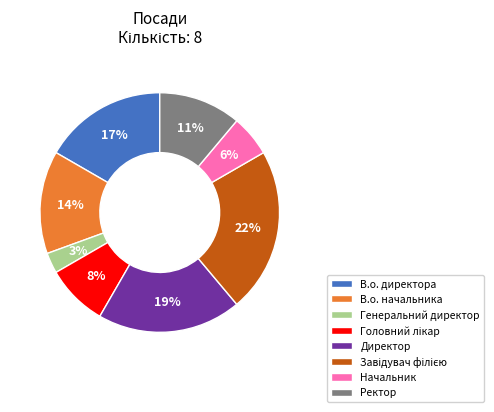

Does В.о. начальника account for over 50% of the chart?

No